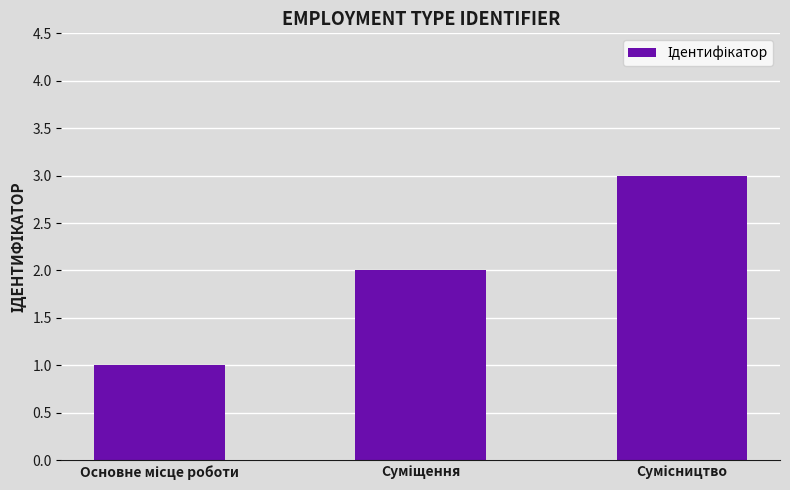

What is the sum of all values?

6